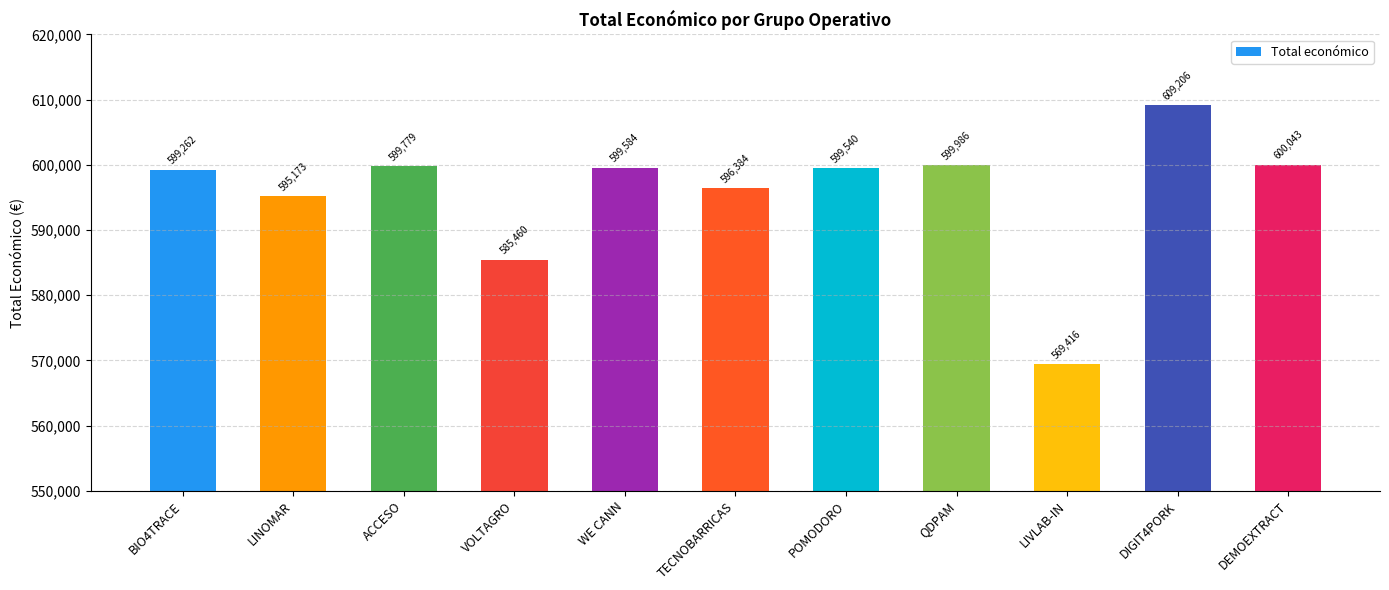

What is the difference between the values at QDPAM and LINOMAR?

4813